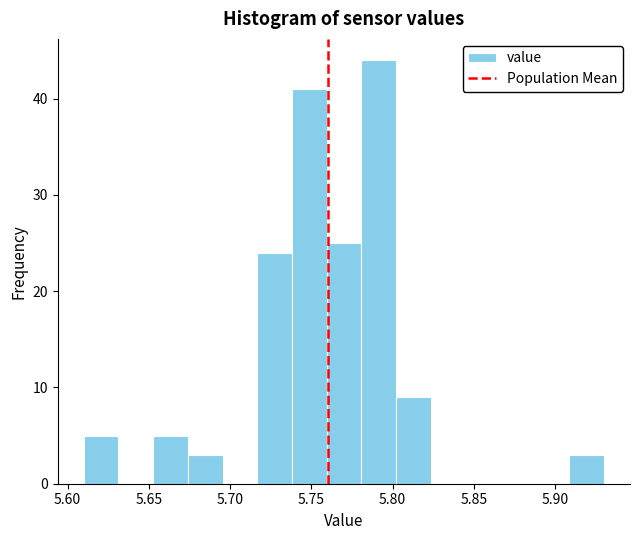

Which range on the x-axis has the tallest bar?

5.780 to 5.800